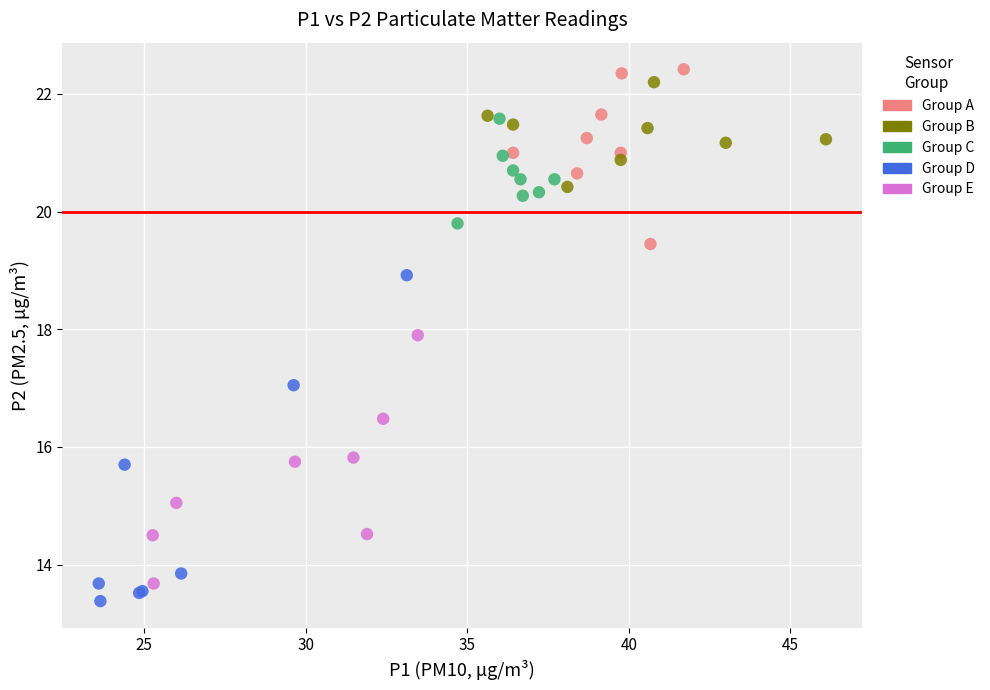

What are all the series names shown in the legend?

Group A, Group B, Group C, Group D, Group E